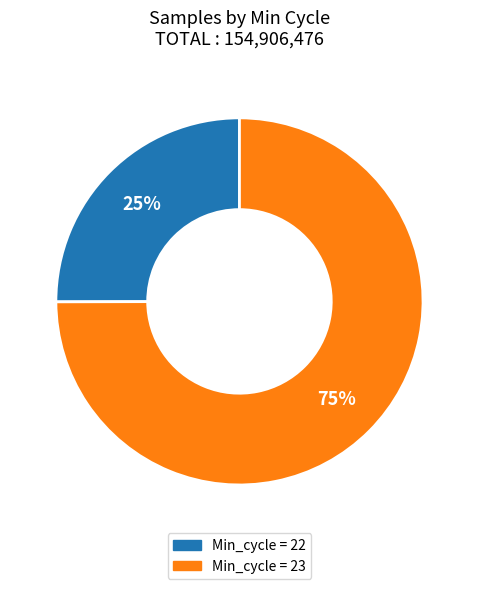

To the nearest percent, what is the difference between the largest and smallest slice percentages?

50%